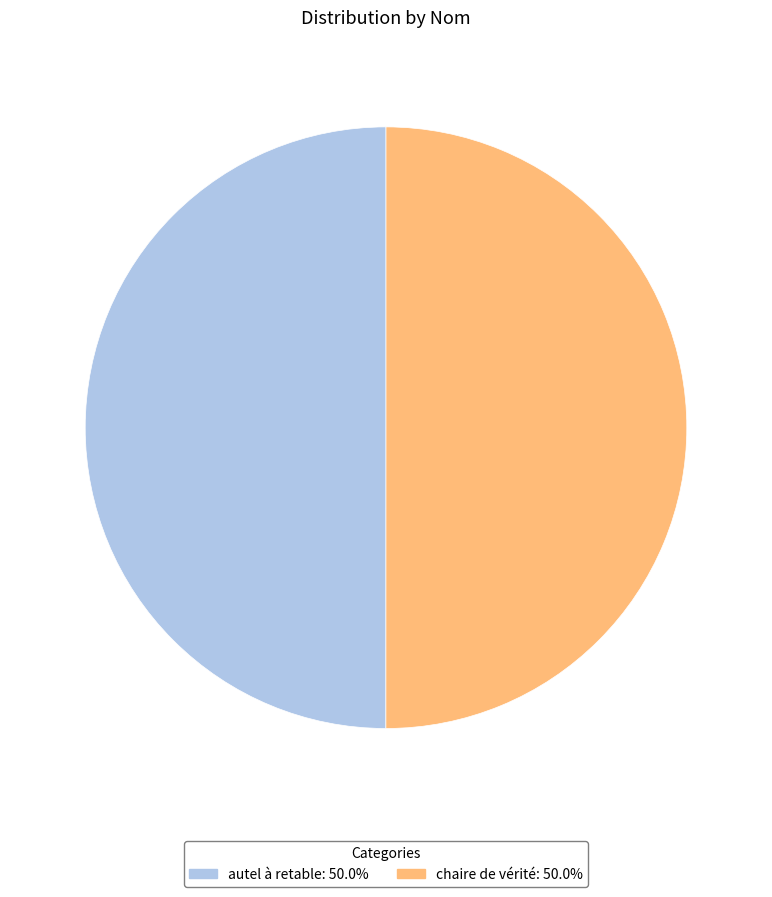

The chaire de vérité slice represents 50% of the pie. True or false?

True